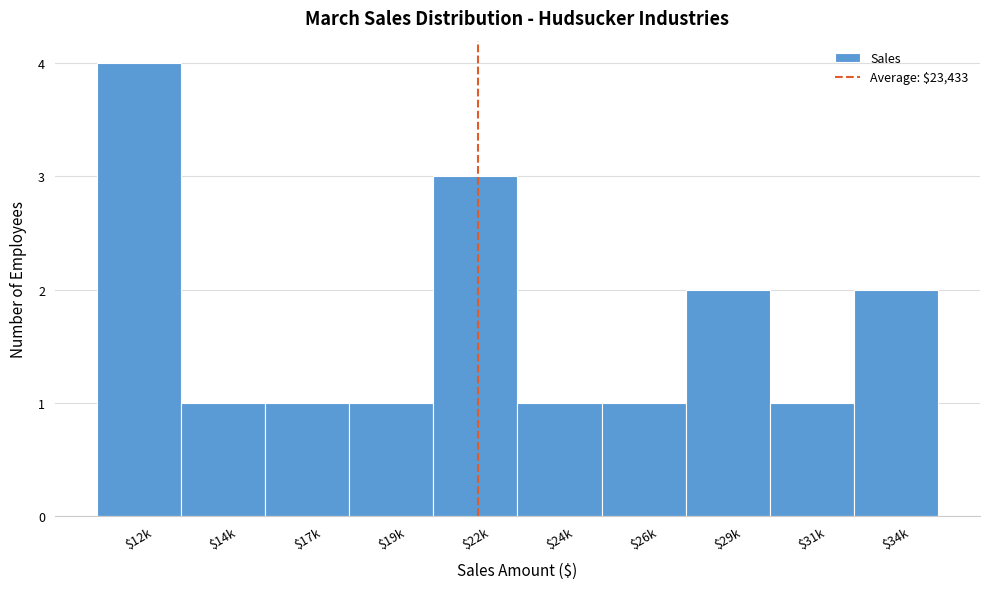

Reading left to right, list all the values displayed in this chart.

4	1	1	1	3	1	1	2	1	2